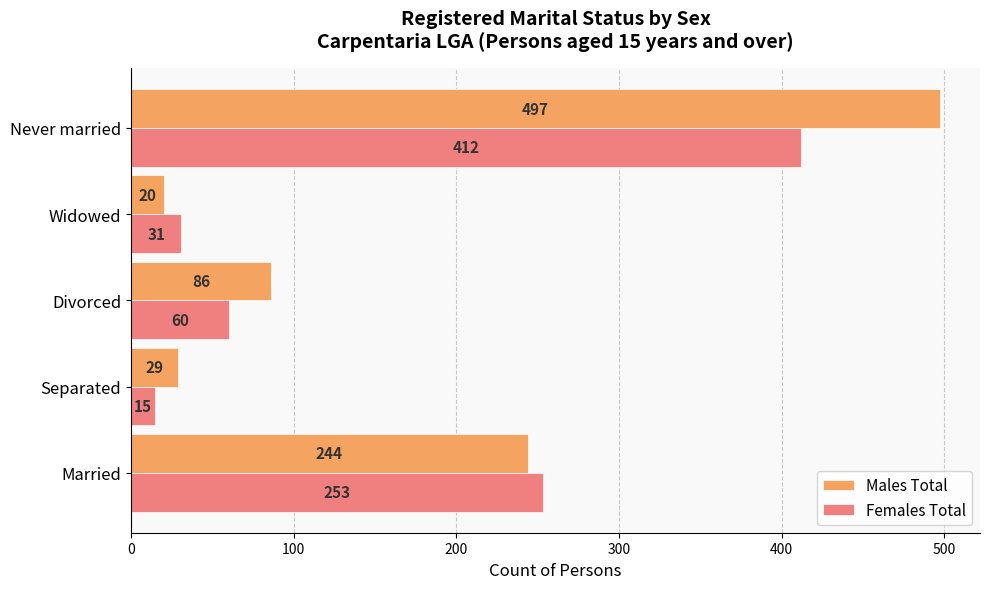

Rank the categories by Males Total value from highest to lowest.

Never married, Married, Divorced, Separated, Widowed